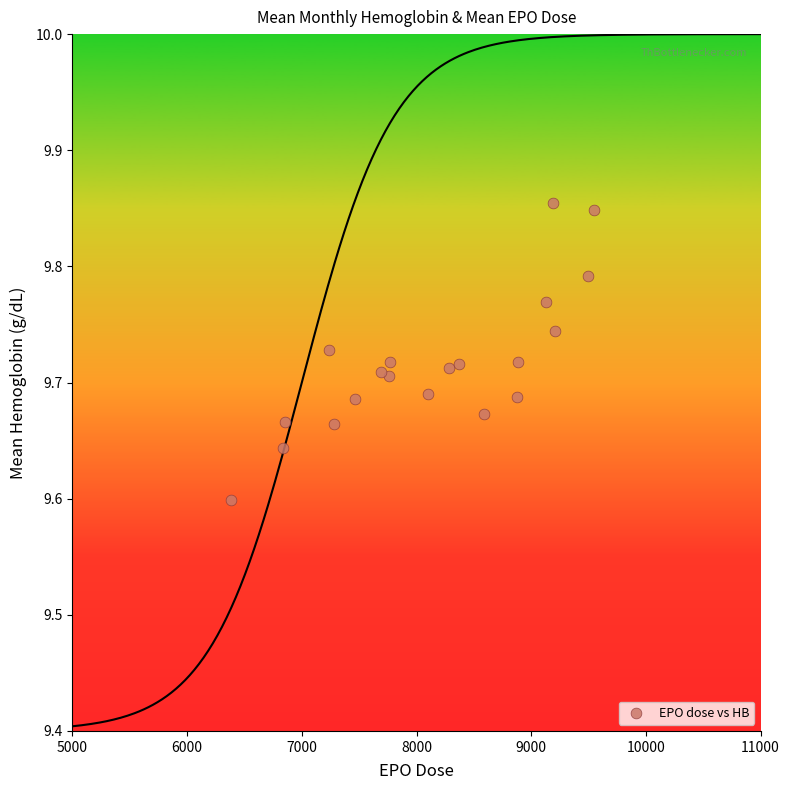

What is the range of Y values (max minus min)?

0.3